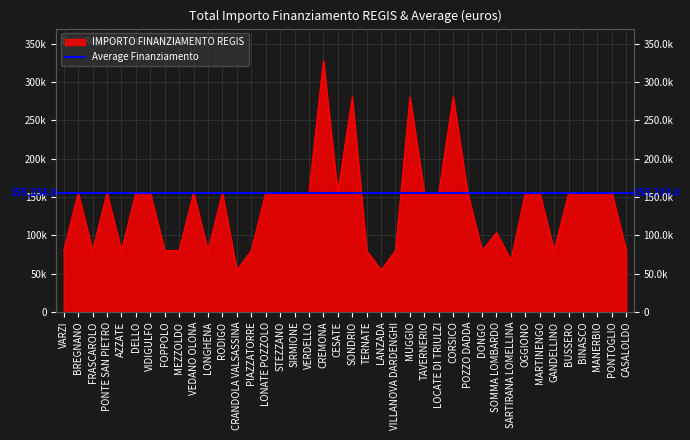

Where is the first local maximum?

BREGNANO